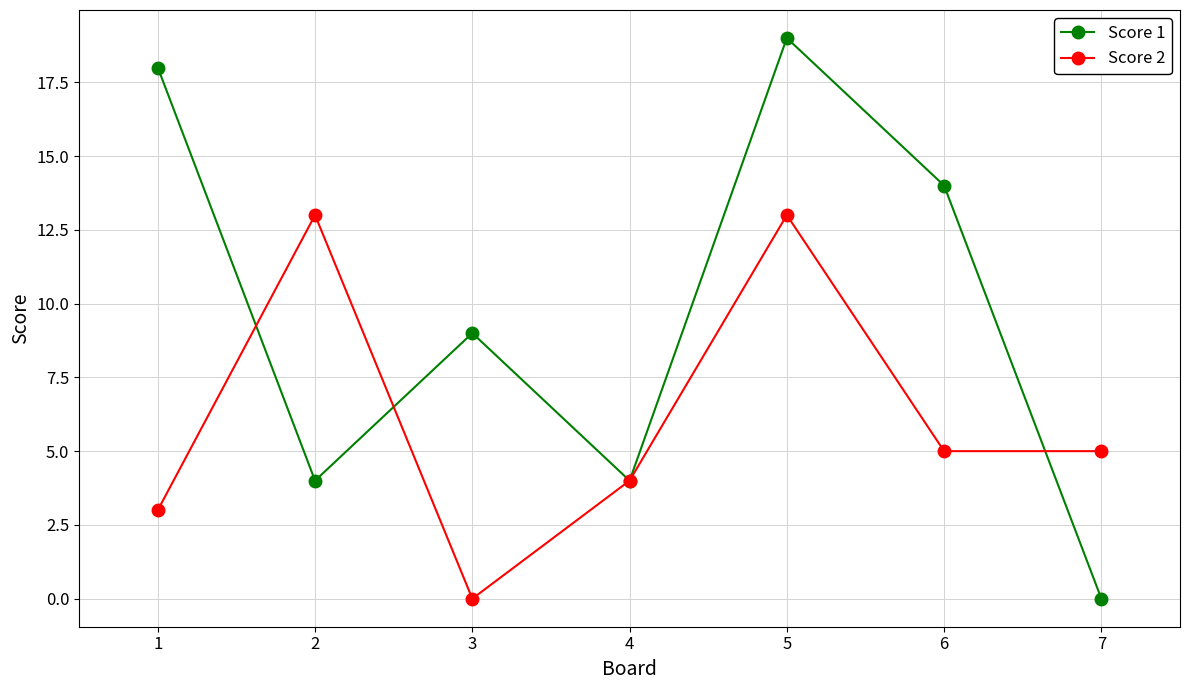

Which category has the highest value in the Score 1 series?

5